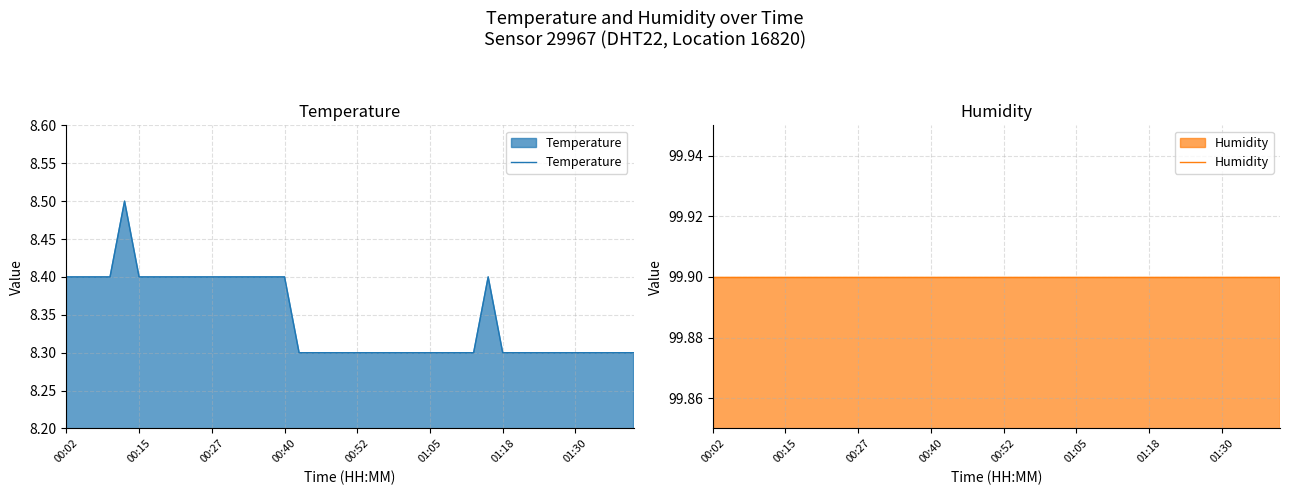

What is the spread (max minus min) of values at 13?

91.5